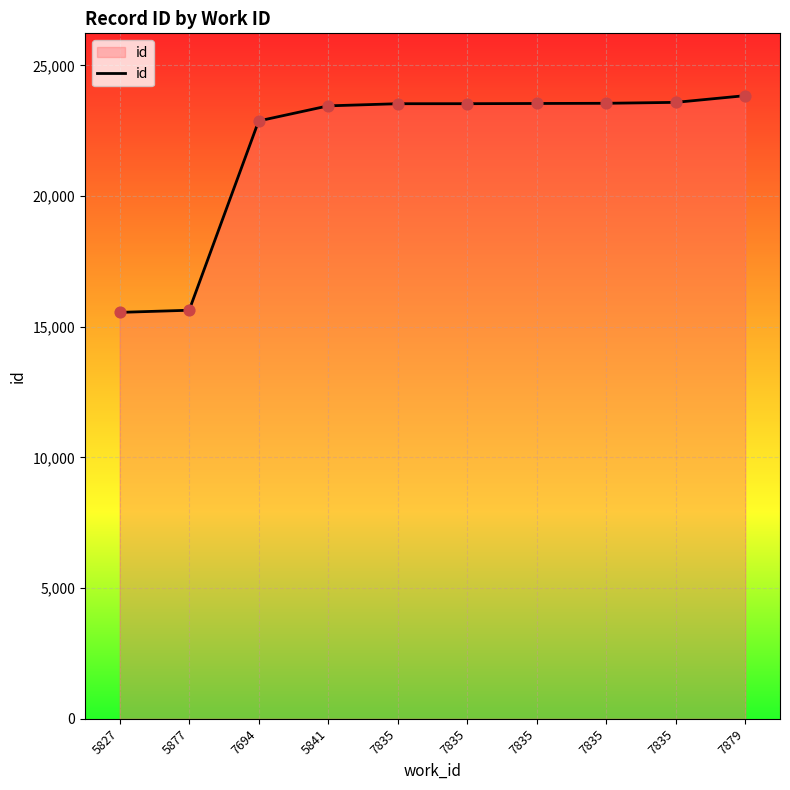

What is the ratio of the value at 7835 to the value at 7835?

1.0